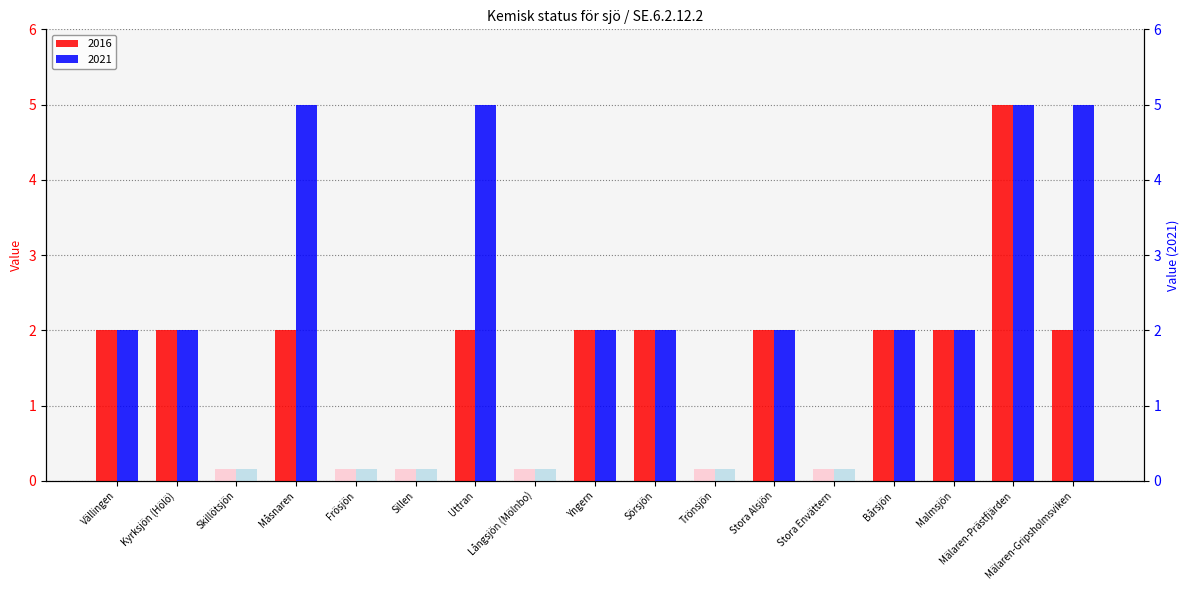

Is it true that 2016 equals 0 at Trönsjön?

True